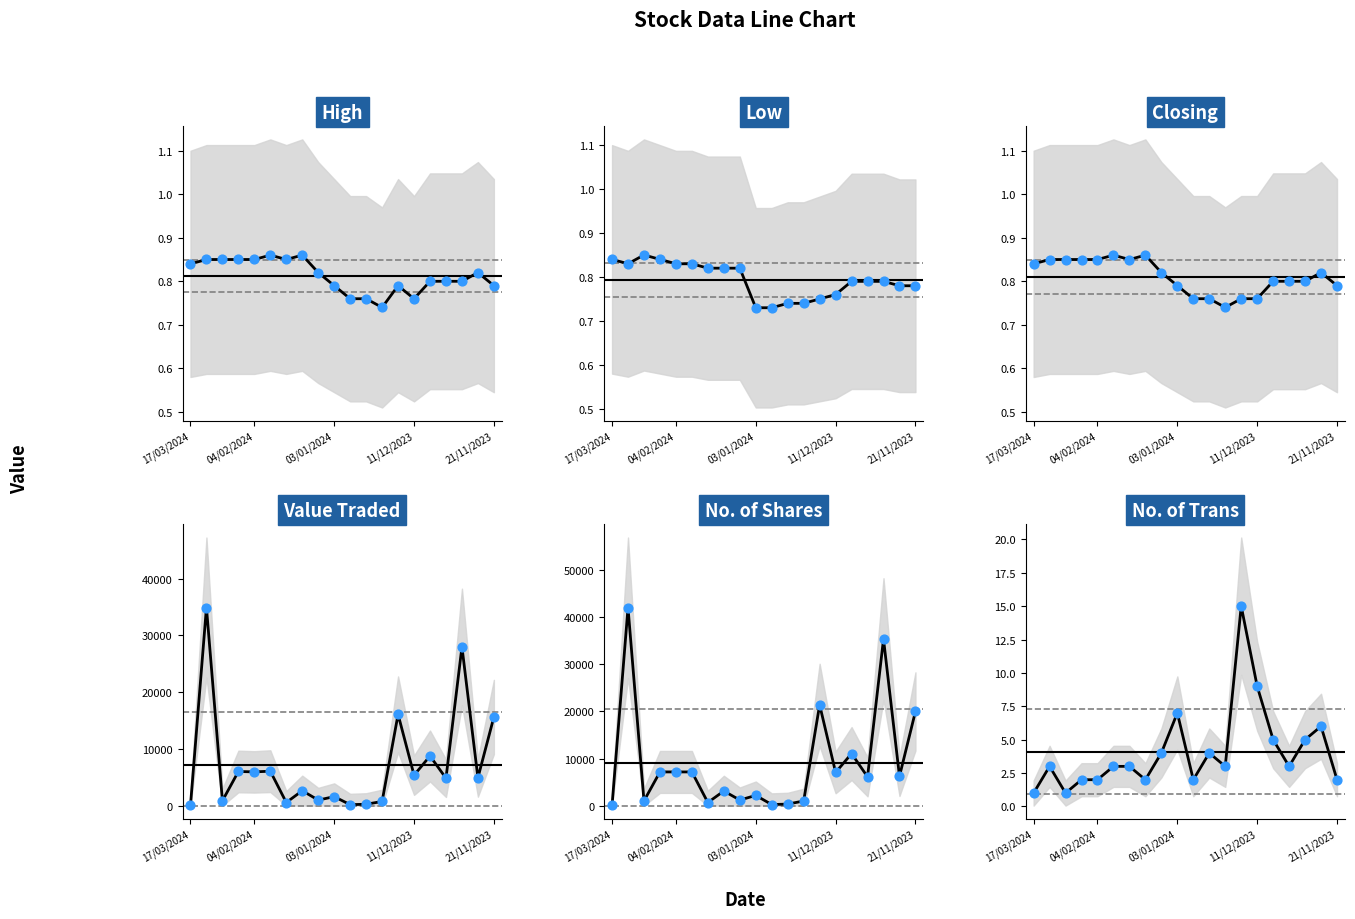

At how many categories does at least one series exceed 36478?

1